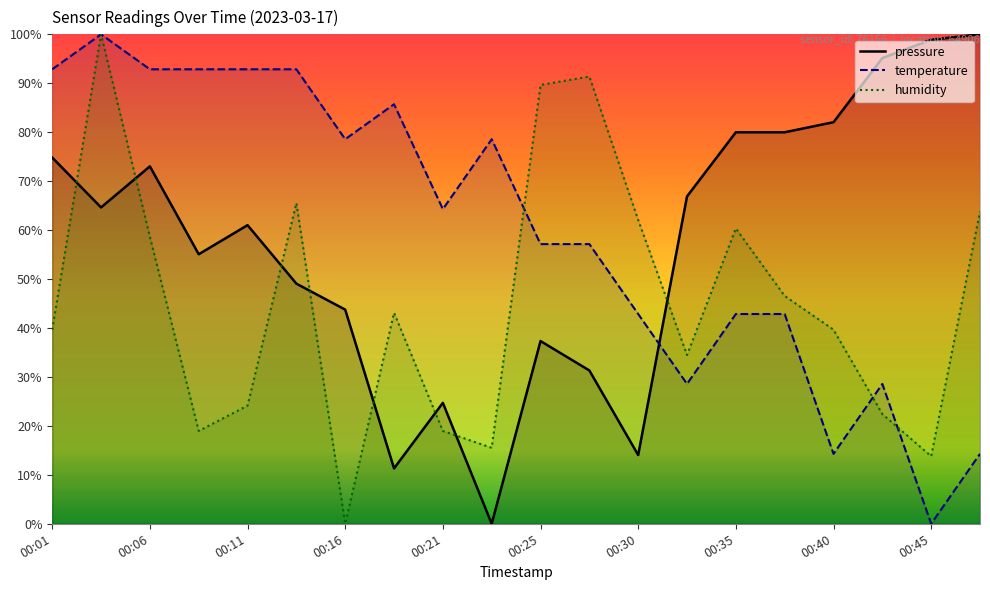

What are all the series names shown in the legend?

pressure, temperature, humidity